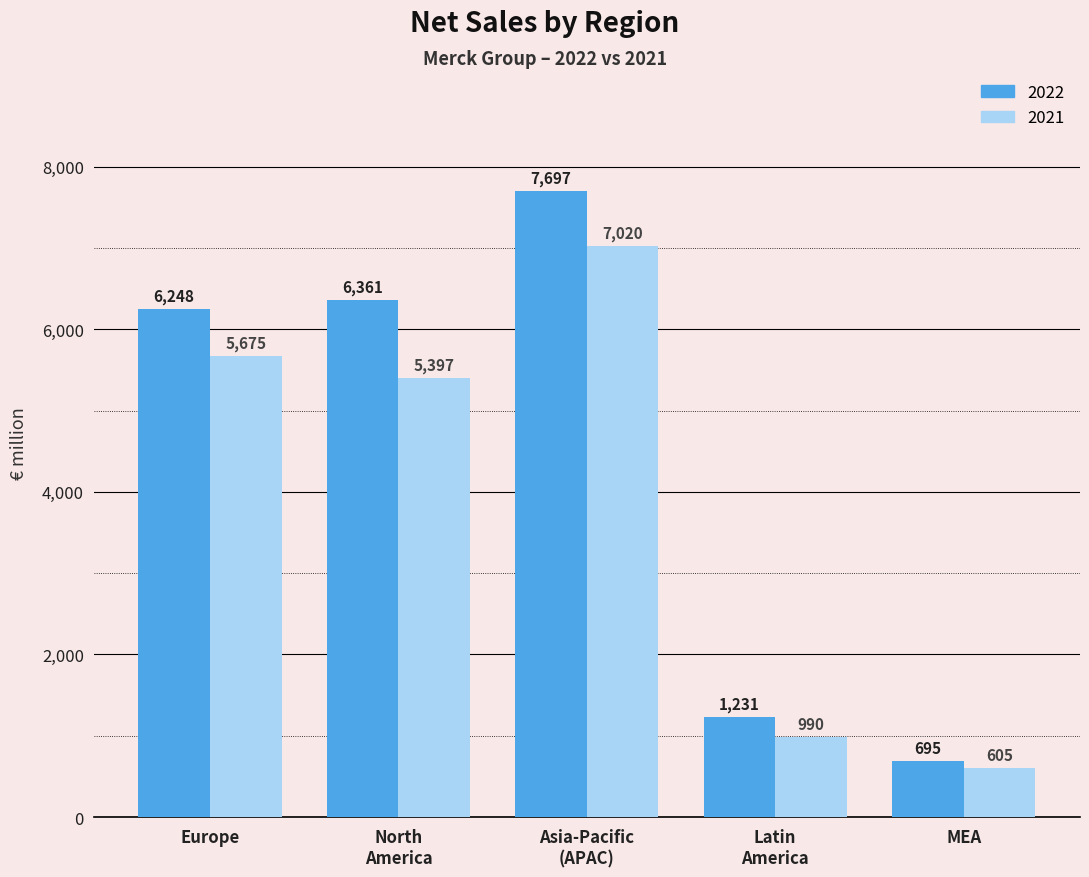

True or false: 2021 has a value of 2305 at Europe.

False